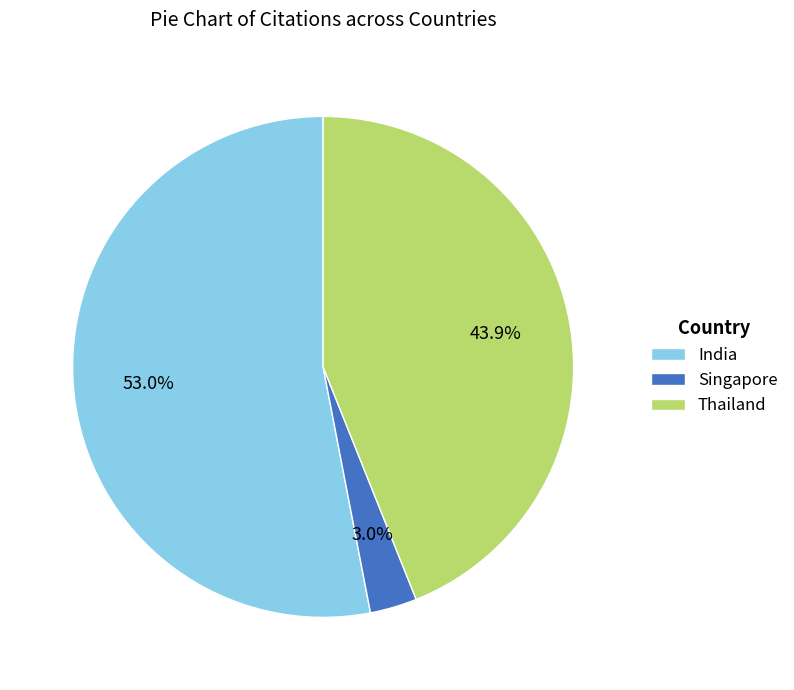

Does any single category account for the majority?

Yes